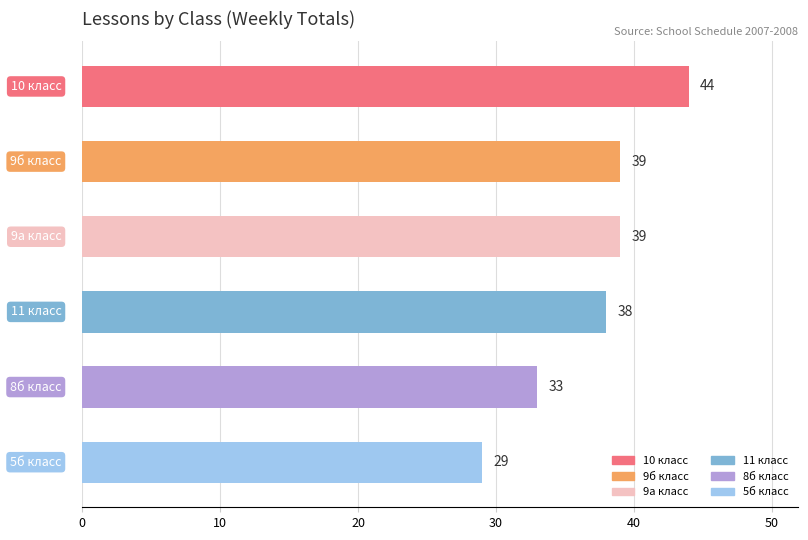

What is the value of the 1st bar from the top?

44